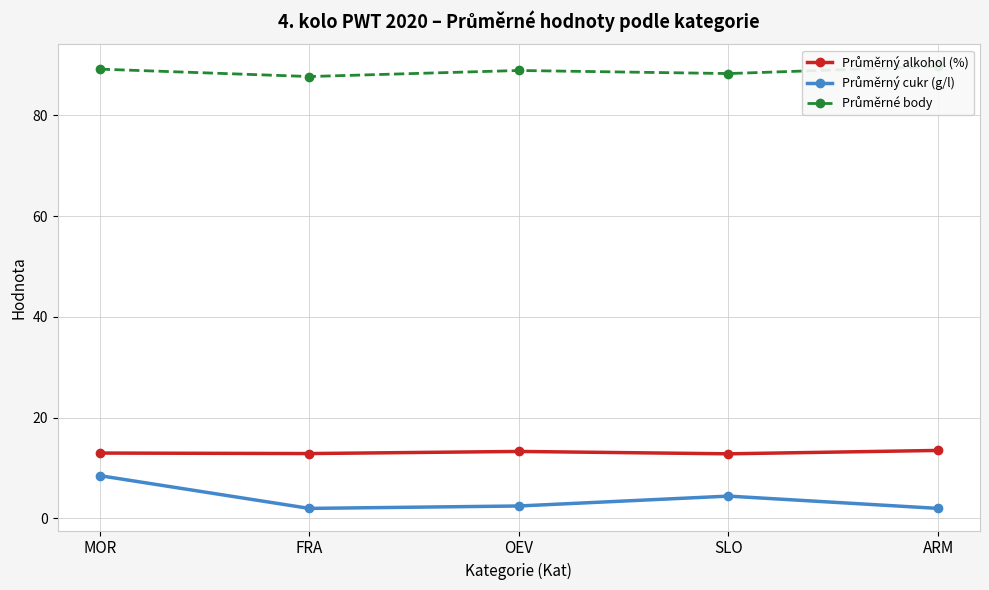

Which series has the widest spread of values?

Průměrný cukr (g/l)